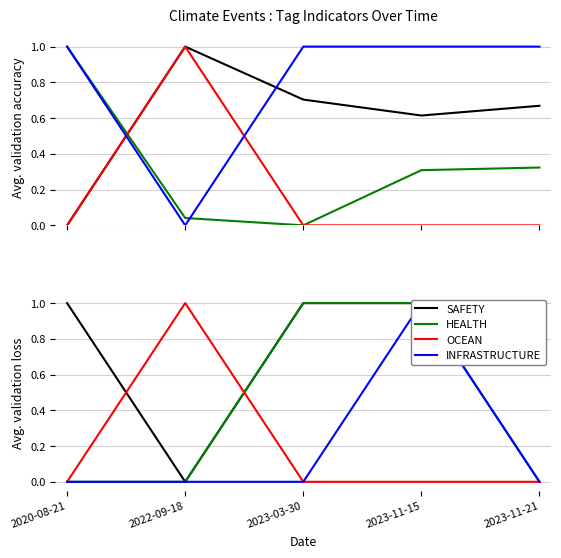

What is the label of the 5th point from the left?

2023-11-21